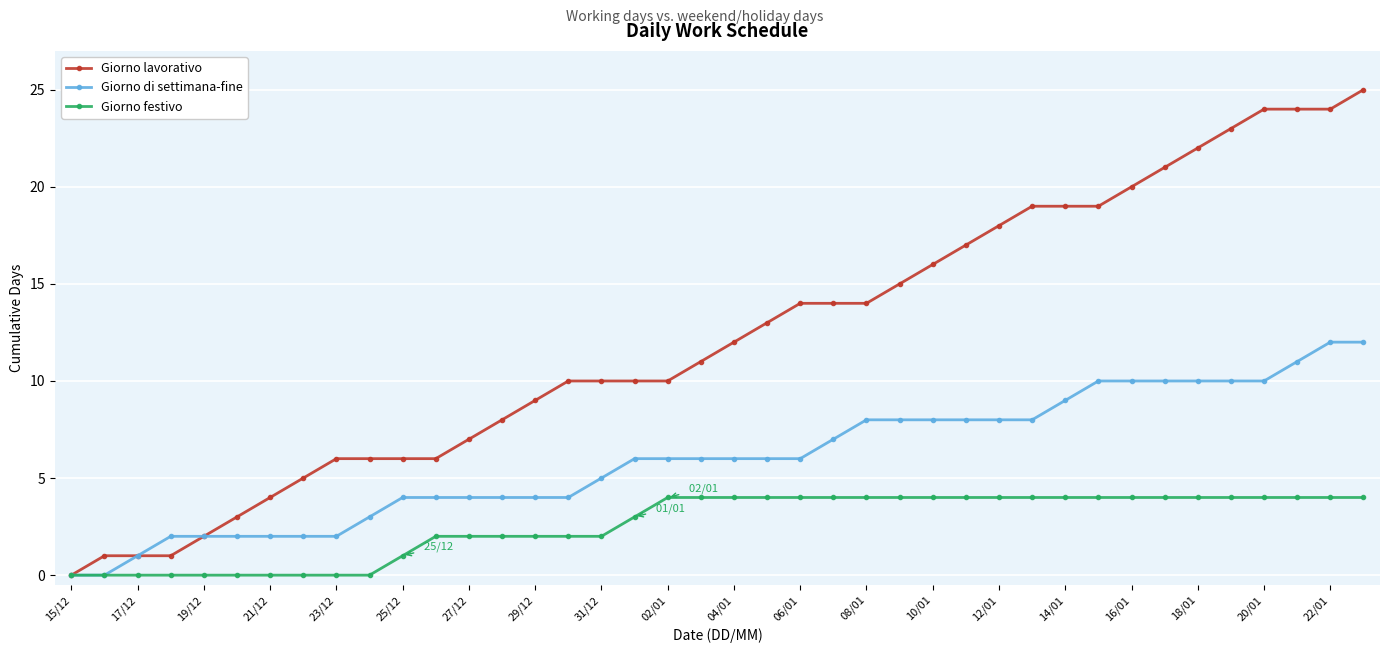

Reading right to left, transcribe all the data shown in this chart.

Giorno lavorativo: 25	24	24	24	23	22	21	20	19	19	19	18	17	16	15	14	14	14	13	12	11	10	10	10	10	9	8	7	6	6	6	6	5	4	3	2	1	1	1	0
Giorno di settimana-fine: 12	12	11	10	10	10	10	10	10	9	8	8	8	8	8	8	7	6	6	6	6	6	6	5	4	4	4	4	4	4	3	2	2	2	2	2	2	1	0	0
Giorno festivo: 4	4	4	4	4	4	4	4	4	4	4	4	4	4	4	4	4	4	4	4	4	4	3	2	2	2	2	2	2	1	0	0	0	0	0	0	0	0	0	0